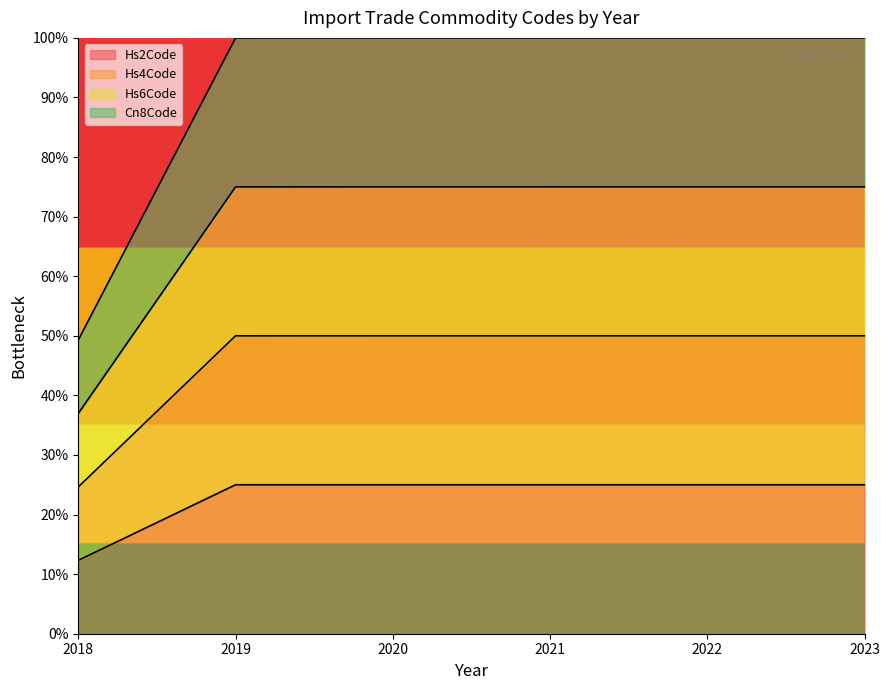

Which series has the largest range (max minus min)?

Hs4Code